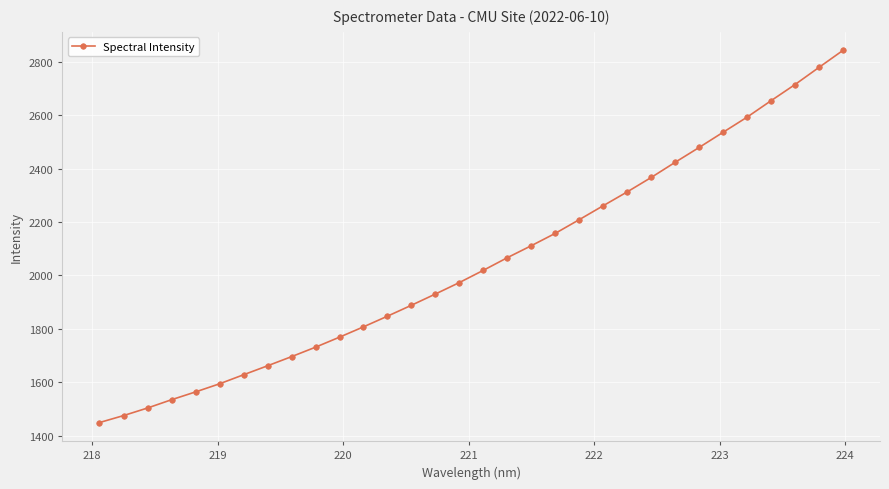

How many values are below 2018?

16